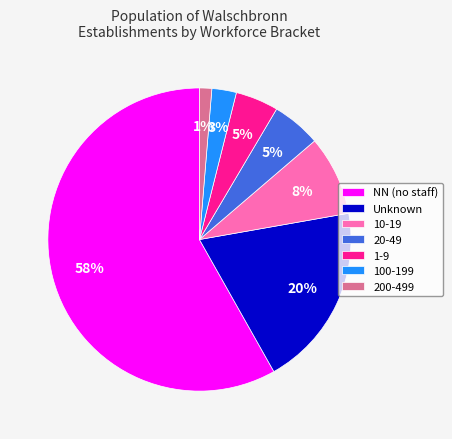

What is the ratio of the value at 10-19 to the value at 20-49?

1.6